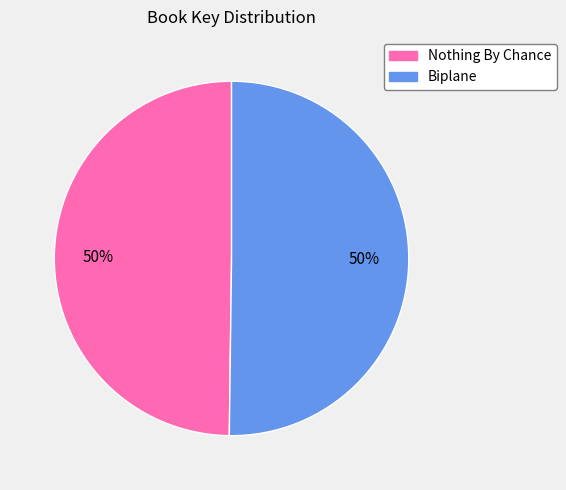

What percentage is the Nothing By Chance slice, to the nearest percent?

50%